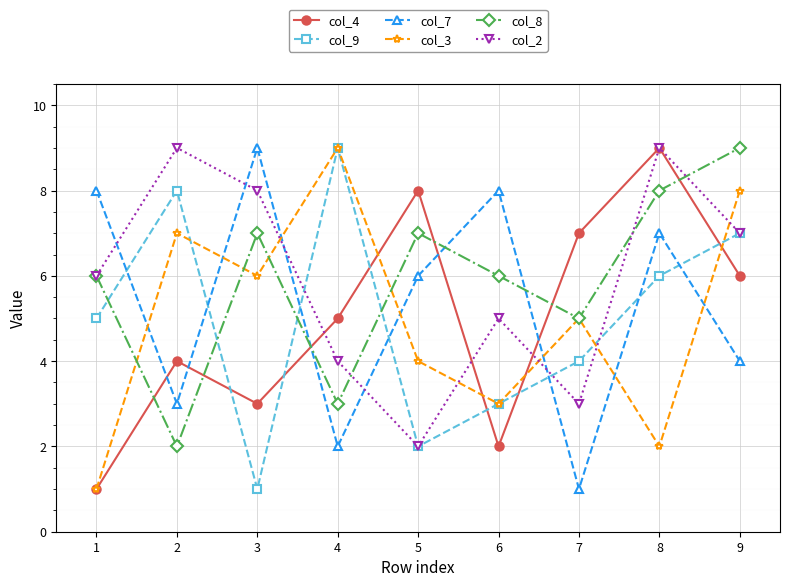

Between 2 and 4, which series saw the biggest shift?

col_2